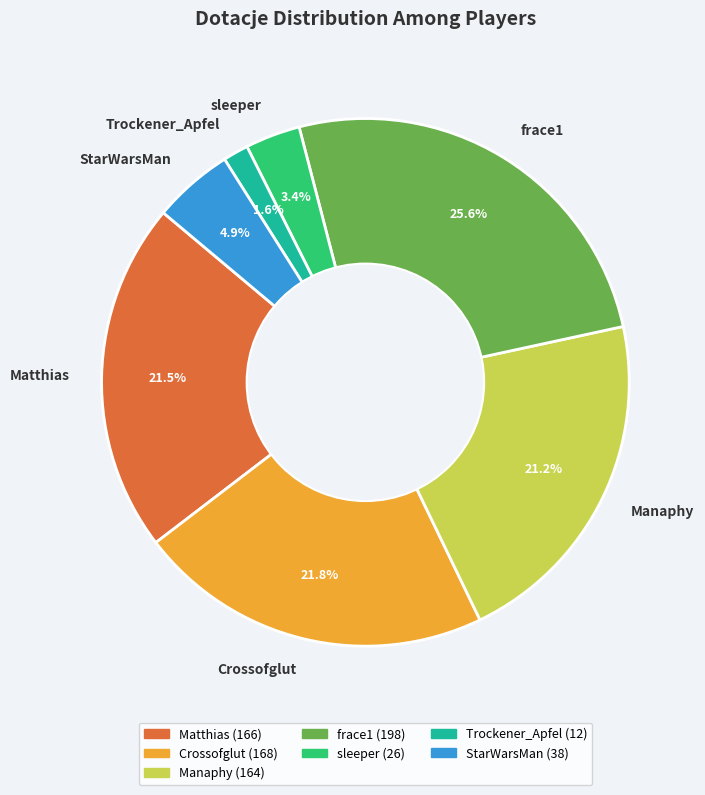

How many slices are in this pie chart?

7